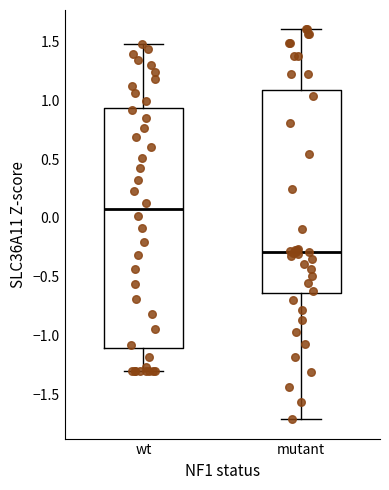

Which box has the lowest median line?

mutant